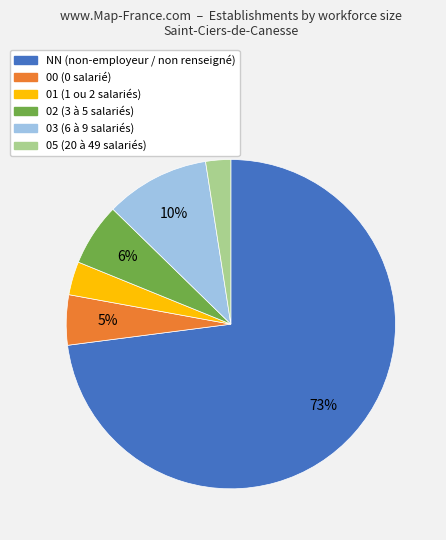

Does NN account for over 50% of the chart?

Yes